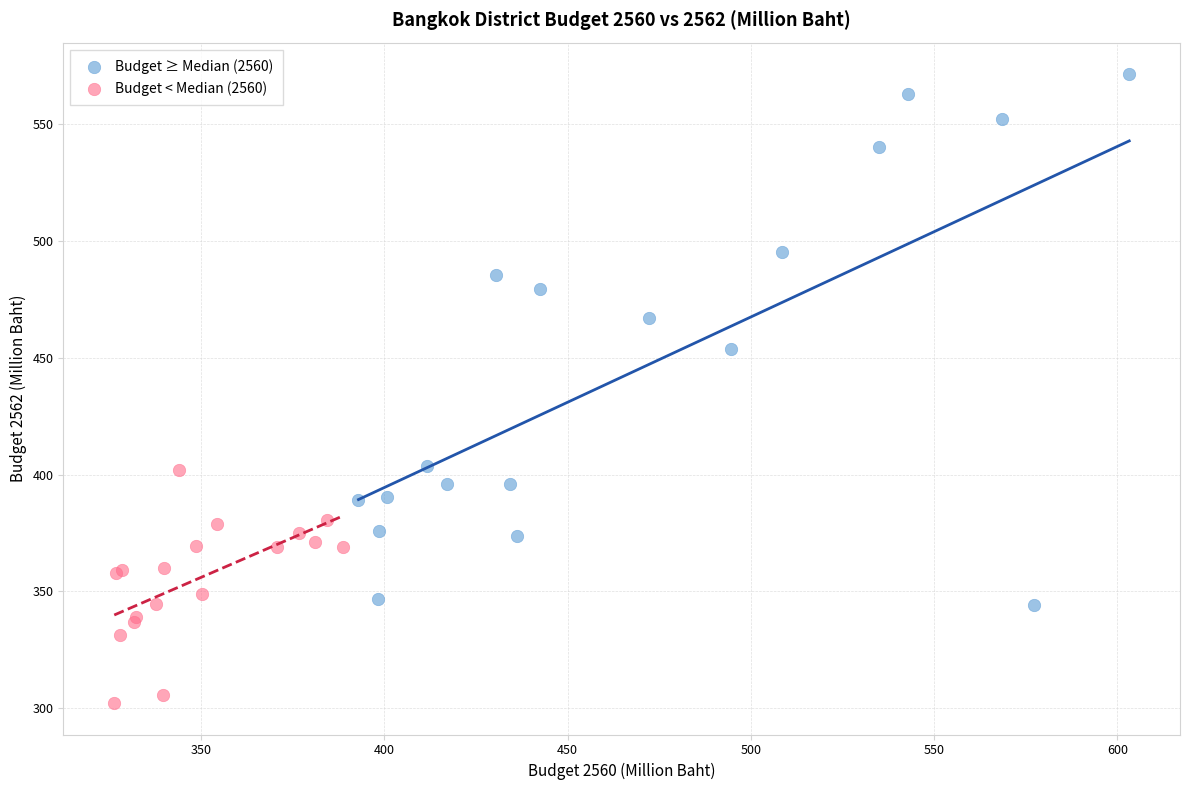

Which series contains the highest Y value?

Budget ≥ Median (2560)